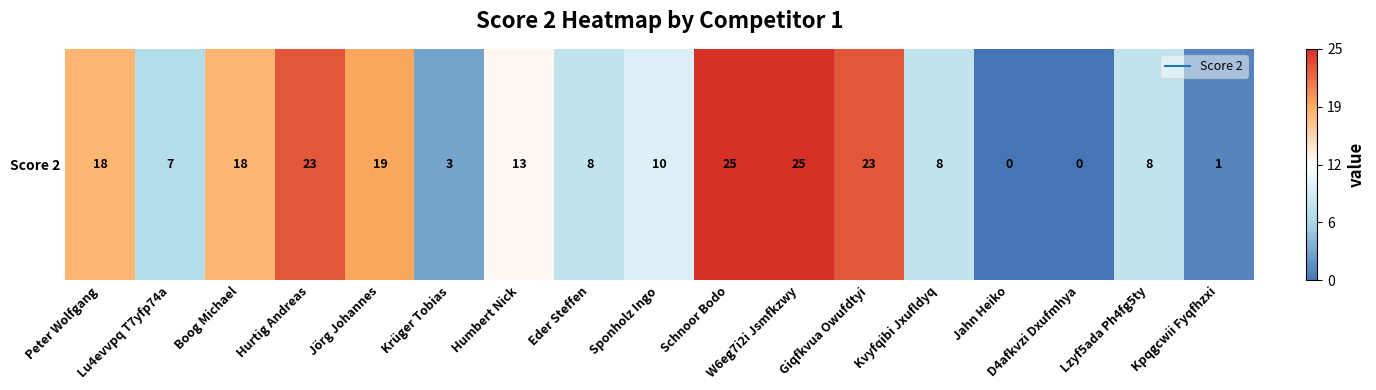

At which label does the data first exceed 10?

Peter Wolfgang